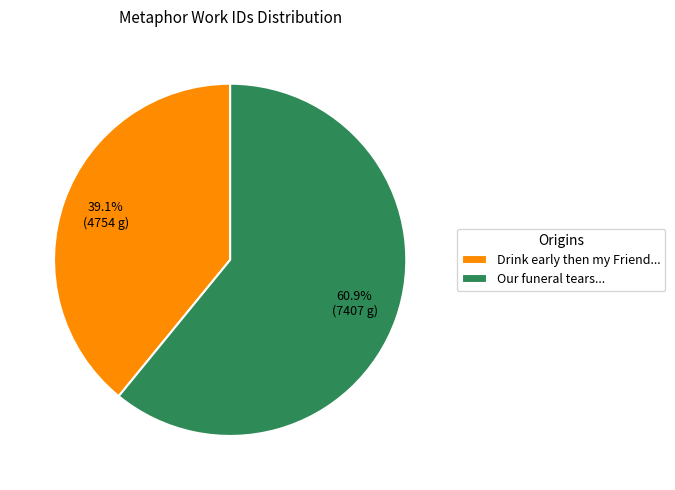

Which slice is the smallest?

Drink early then my Friend...